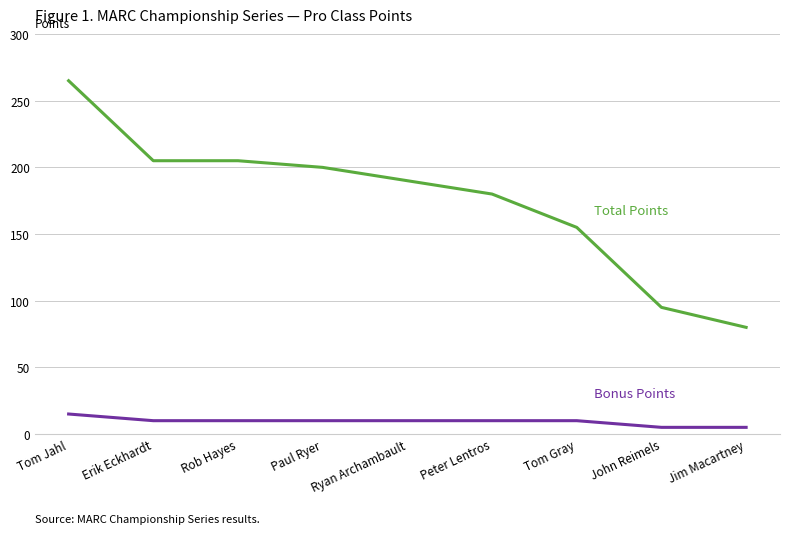

What is the spread (max minus min) of values at Tom Jahl?

250